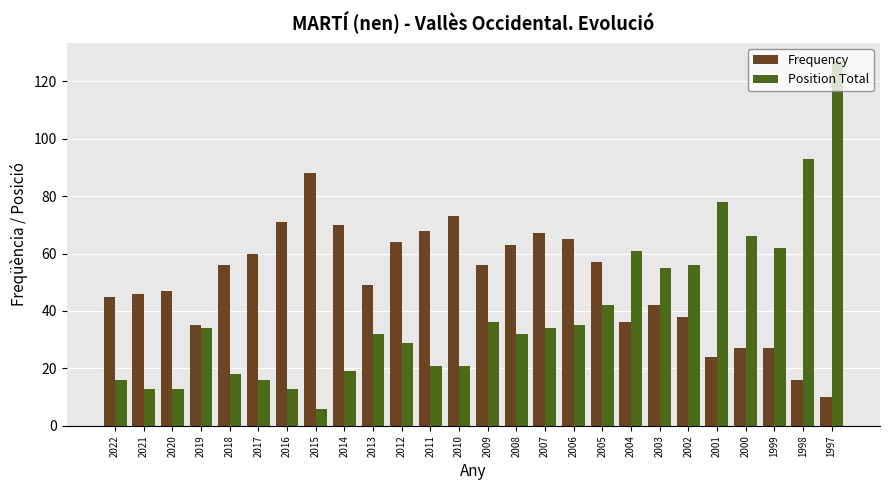

What is the value of the Frequency bar at the 25th from the left?

16